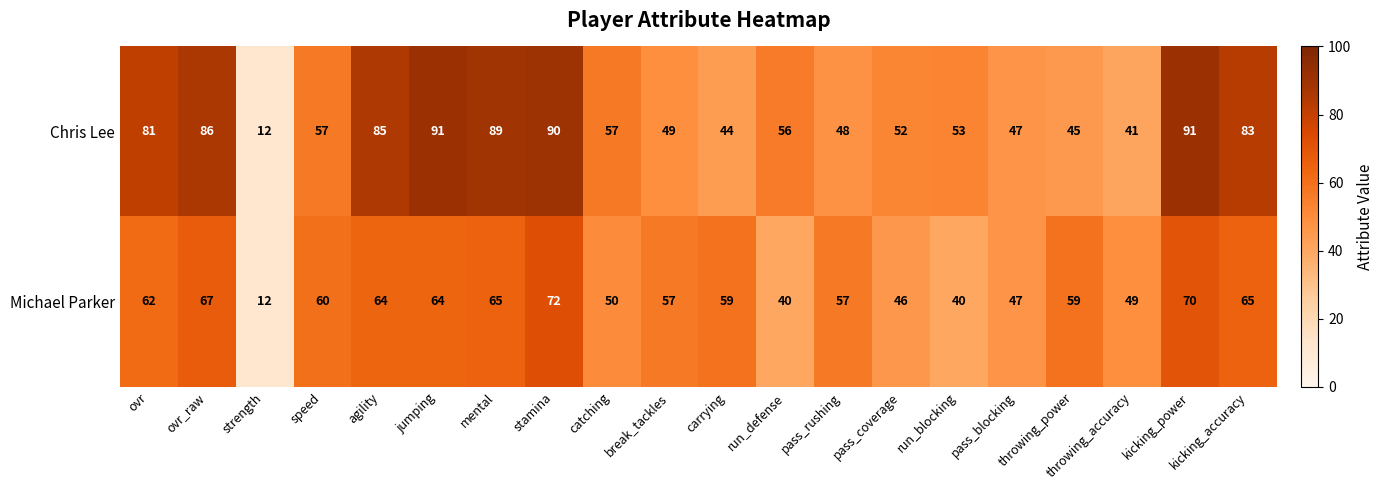

What is the average value of the Chris Lee series?

63